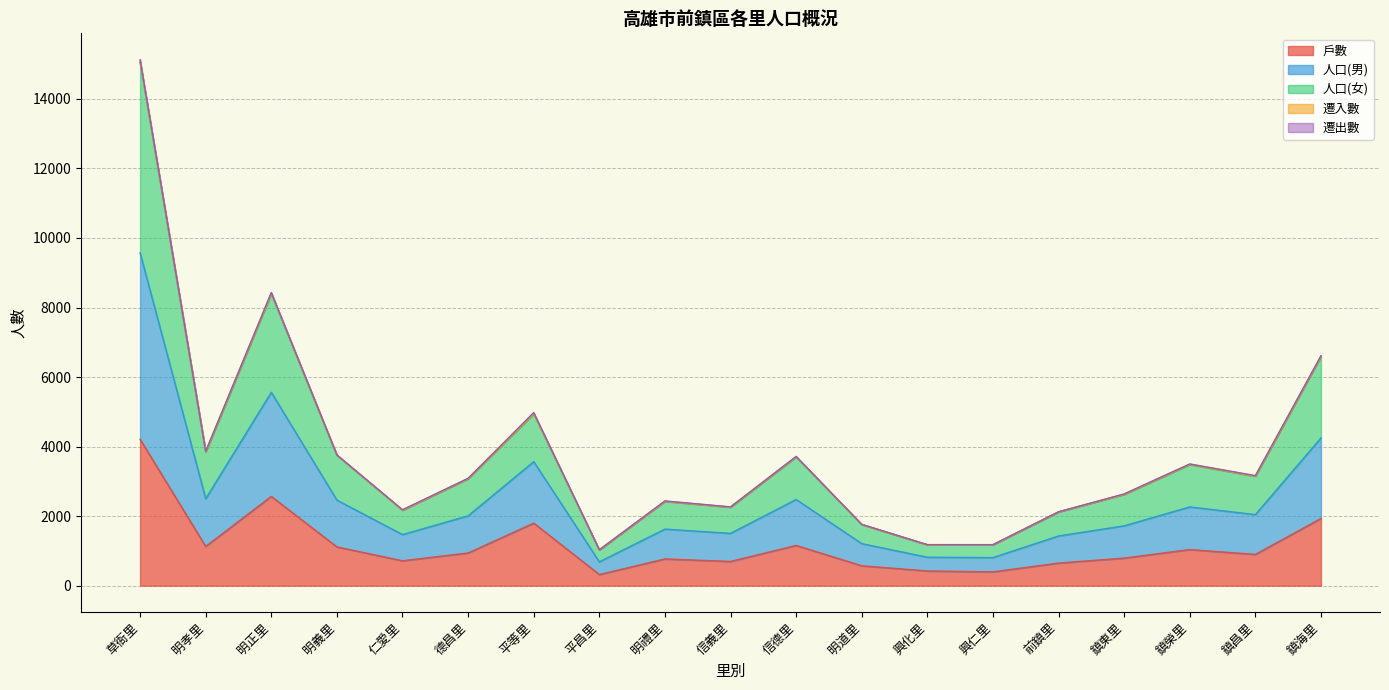

What is the maximum value for 戶數?

4211